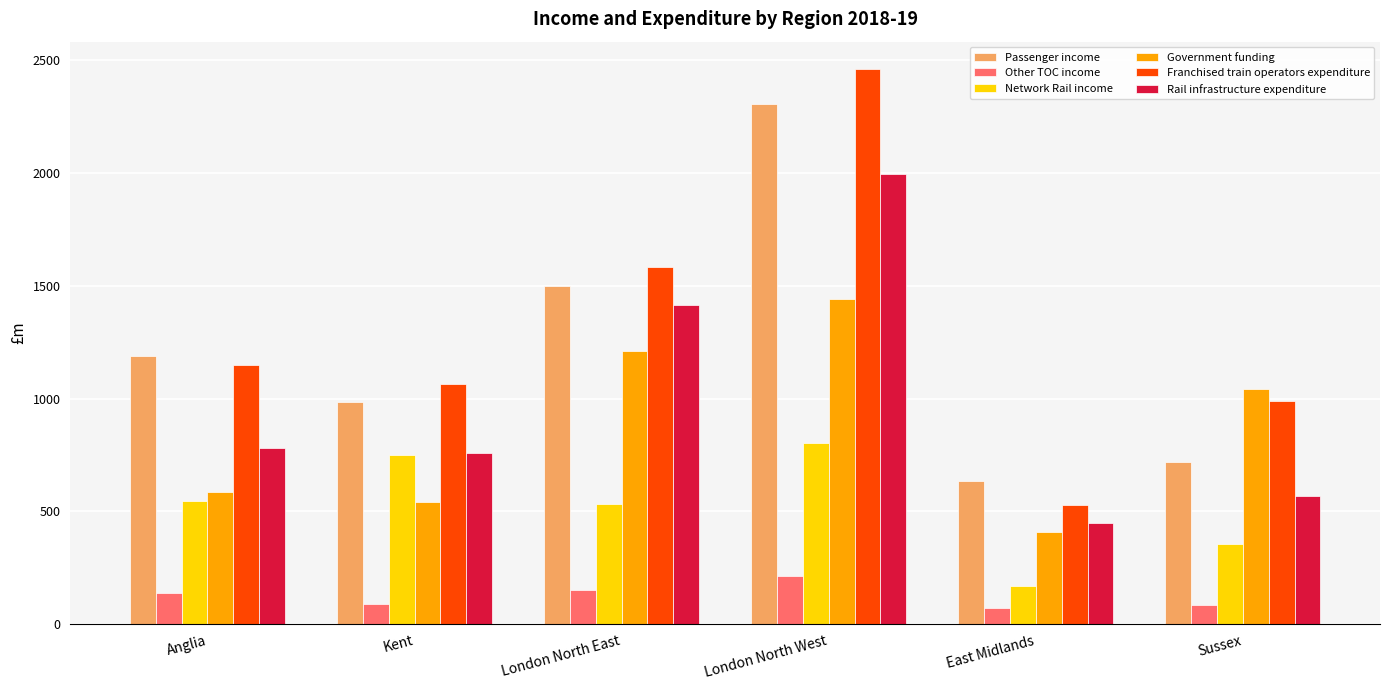

Which series has the widest spread of values?

Franchised train operators expenditure